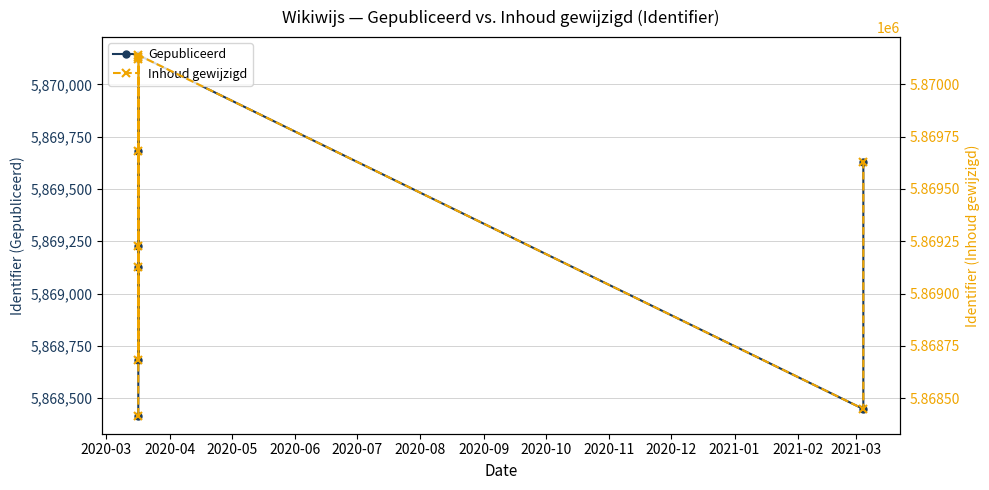

Reading left to right, transcribe all the data shown in this chart.

Gepubliceerd: 5868416	5869125	5869229	5869682	5870122	5868683	5870129	5870140	5868448	5869628
Inhoud gewijzigd: 5868416	5869125	5869229	5869682	5870122	5868683	5870129	5870140	5868448	5869628